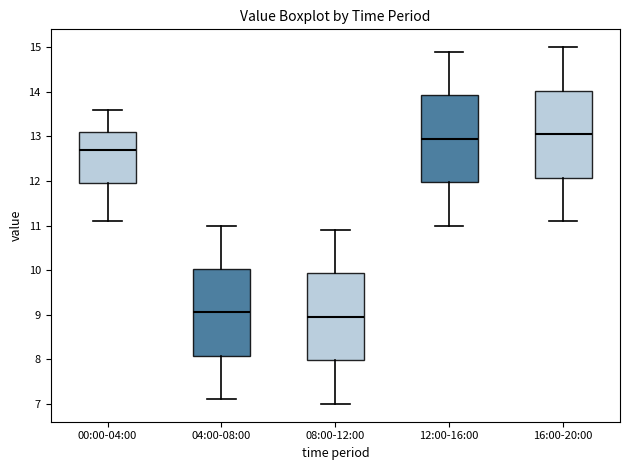

Reading left to right, transcribe this box plot: for each box, give where its median line is, the range the box spans, and where its two whiskers end, as read against the y-axis. The values are not printed on the chart, so give them approximately, as read against the axis.

00:00-04:00: median 12.7, box 12.0 to 13.1, whiskers 11.1 to 13.6
04:00-08:00: median 9.1, box 8.1 to 10.0, whiskers 7.1 to 11.0
08:00-12:00: median 9.0, box 8.0 to 9.9, whiskers 7.0 to 10.9
12:00-16:00: median 13.0, box 12.0 to 13.9, whiskers 11.0 to 14.9
16:00-20:00: median 13.1, box 12.1 to 14.0, whiskers 11.1 to 15.0